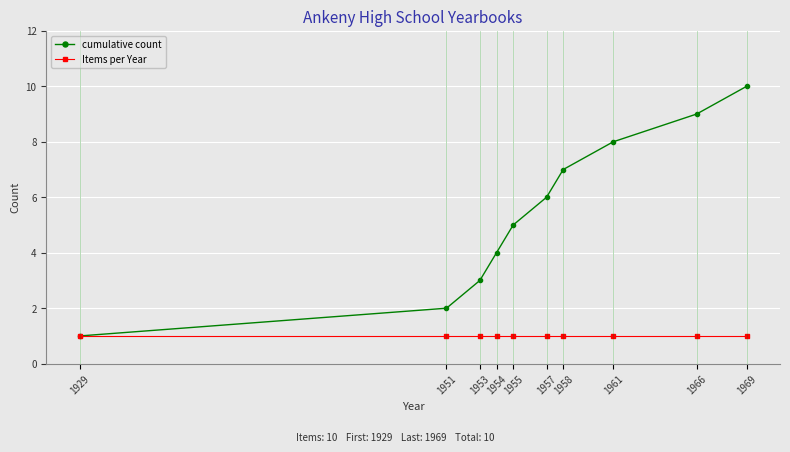

Which series has the largest range (max minus min)?

cumulative count